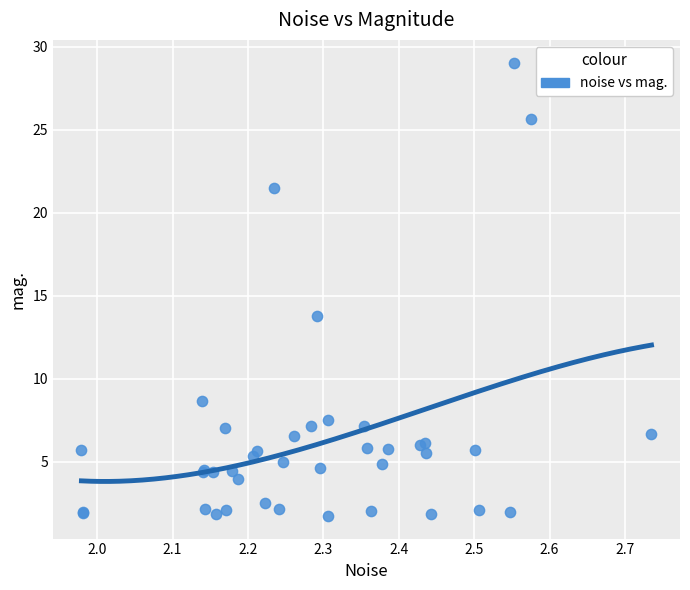

What Y value in the scatter plot is closest to 15?

13.8